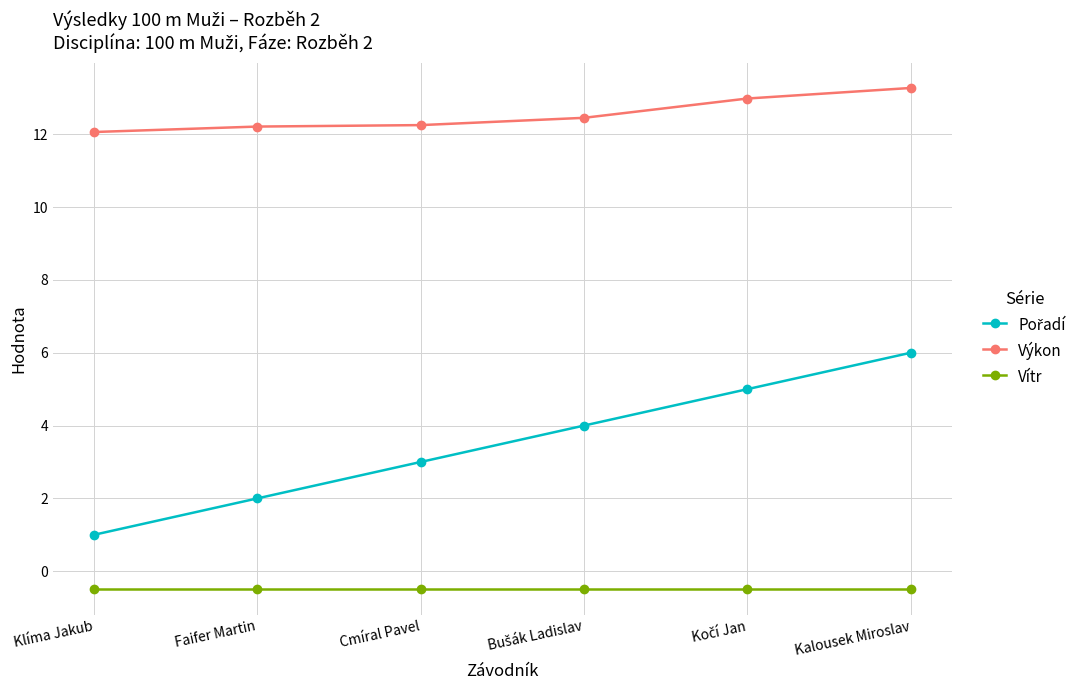

The value of Vítr at Kalousek Miroslav is -0.5. True or false?

True